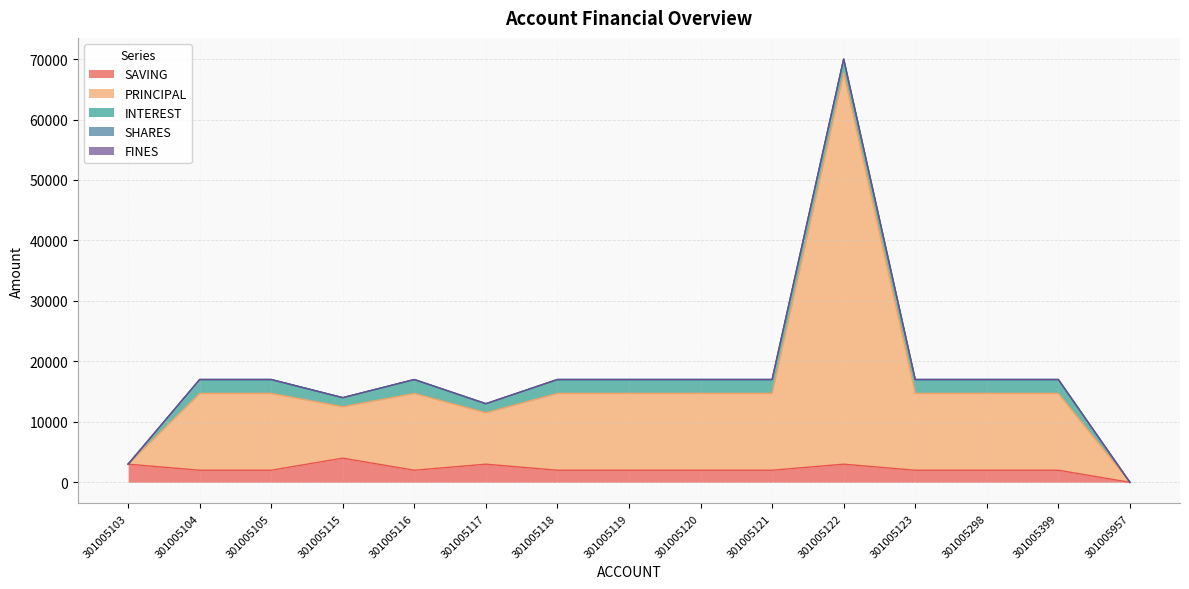

What is the total value across all series at 301005116?

17000